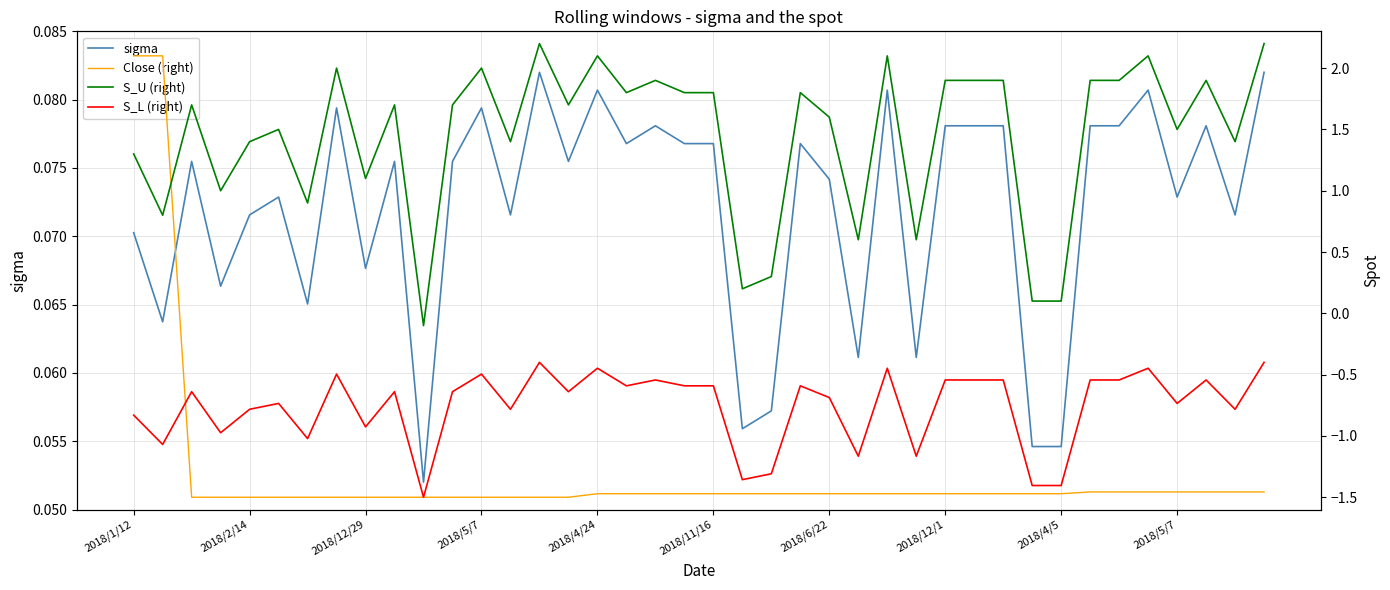

Reading left to right, what are all the values shown in this chart?

sigma: 0.1	0.1	0.1	0.1	0.1	0.1	0.1	0.1	0.1	0.1	0.1	0.1	0.1	0.1	0.1	0.1	0.1	0.1	0.1	0.1	0.1	0.1	0.1	0.1	0.1	0.1	0.1	0.1	0.1	0.1	0.1	0.1	0.1	0.1	0.1	0.1	0.1	0.1	0.1	0.1
Close (right): 2.1	2.1	-1.5	-1.5	-1.5	-1.5	-1.5	-1.5	-1.5	-1.5	-1.5	-1.5	-1.5	-1.5	-1.5	-1.5	-1.5	-1.5	-1.5	-1.5	-1.5	-1.5	-1.5	-1.5	-1.5	-1.5	-1.5	-1.5	-1.5	-1.5	-1.5	-1.5	-1.5	-1.5	-1.5	-1.5	-1.5	-1.5	-1.5	-1.5
S_U (right): 1.3	0.8	1.7	1.0	1.4	1.5	0.9	2.0	1.1	1.7	-0.1	1.7	2.0	1.4	2.2	1.7	2.1	1.8	1.9	1.8	1.8	0.2	0.3	1.8	1.6	0.6	2.1	0.6	1.9	1.9	1.9	0.1	0.1	1.9	1.9	2.1	1.5	1.9	1.4	2.2
S_L (right): -0.8	-1.1	-0.6	-1.0	-0.8	-0.7	-1.0	-0.5	-0.9	-0.6	-1.5	-0.6	-0.5	-0.8	-0.4	-0.6	-0.4	-0.6	-0.5	-0.6	-0.6	-1.4	-1.3	-0.6	-0.7	-1.2	-0.4	-1.2	-0.5	-0.5	-0.5	-1.4	-1.4	-0.5	-0.5	-0.4	-0.7	-0.5	-0.8	-0.4